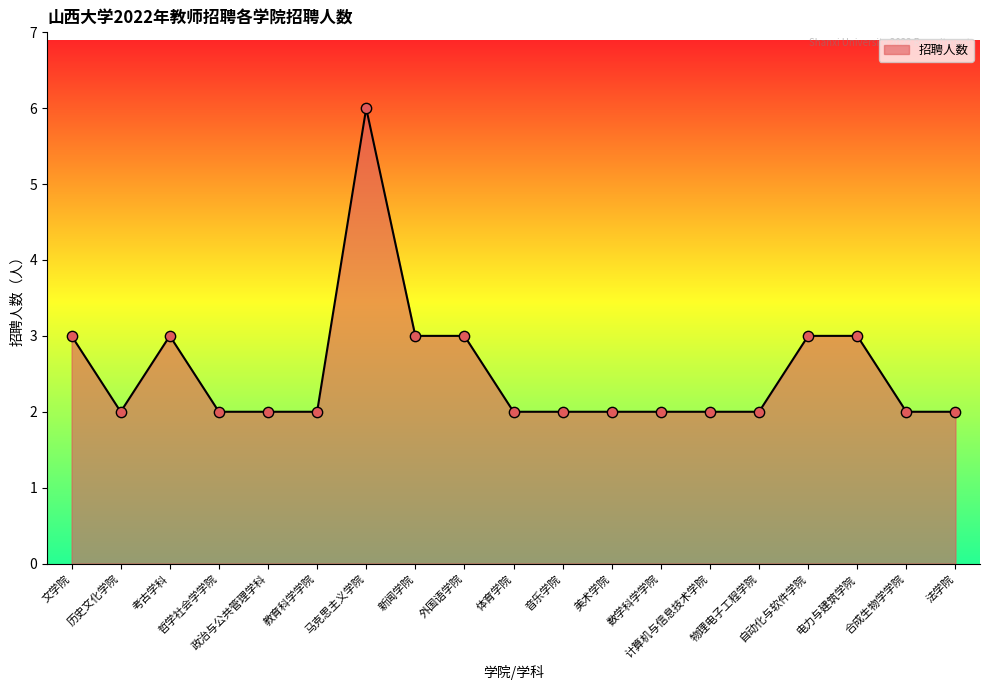

What is the ratio of the value at 外国语学院 to the value at 计算机与信息技术学院?

1.5